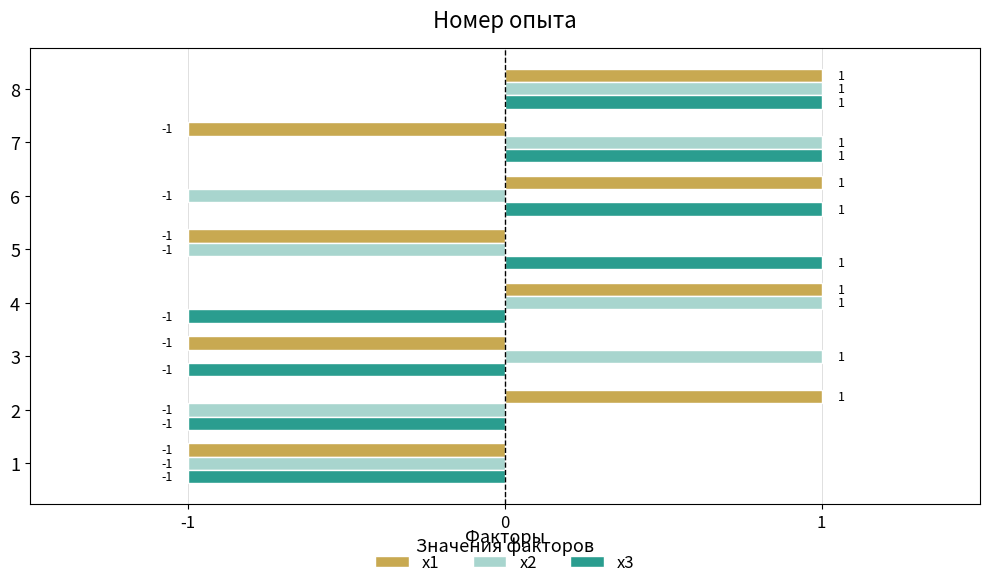

The x3 series shows 0 at 5. True or false?

False